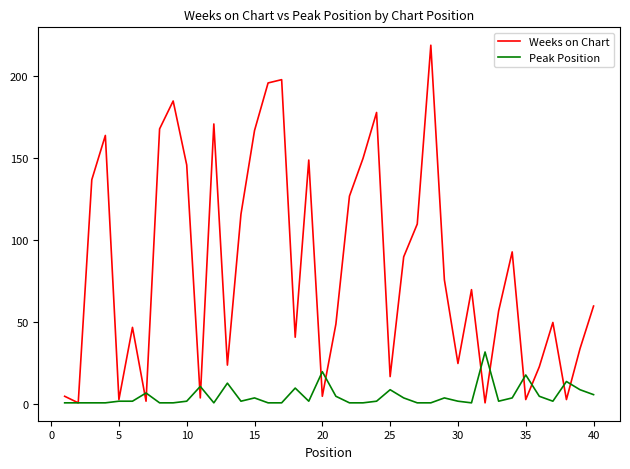

List the series in order of their peak value, lowest first.

Peak Position, Weeks on Chart